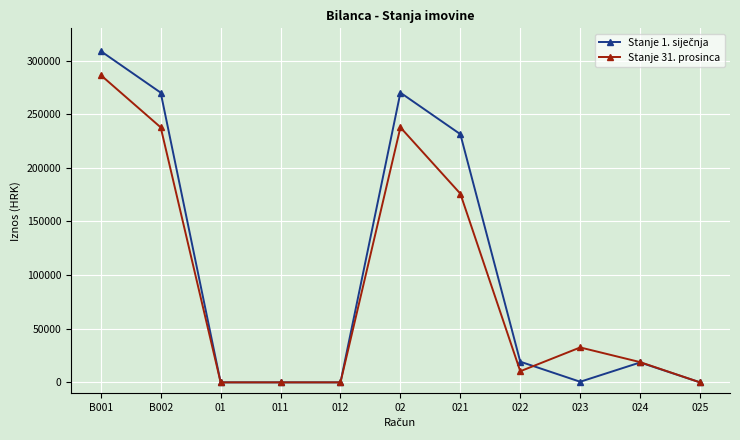

What is the spread (max minus min) of values at 022?

8924.9